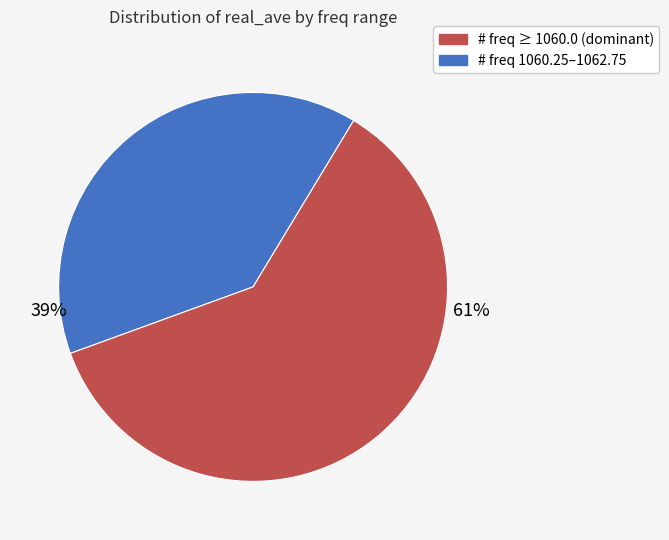

To the nearest percent, what is the average slice percentage?

50%